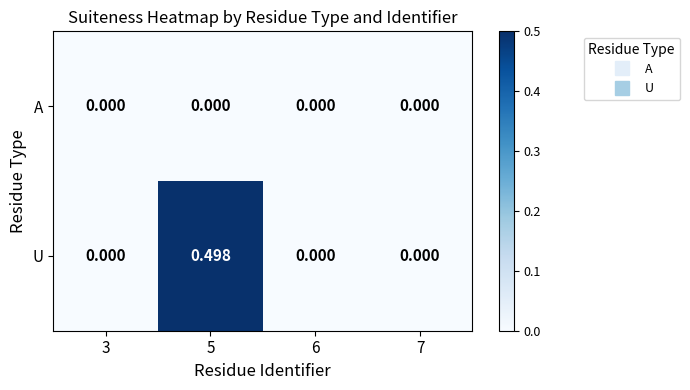

Rank the series at 5 from highest to lowest value.

U, A